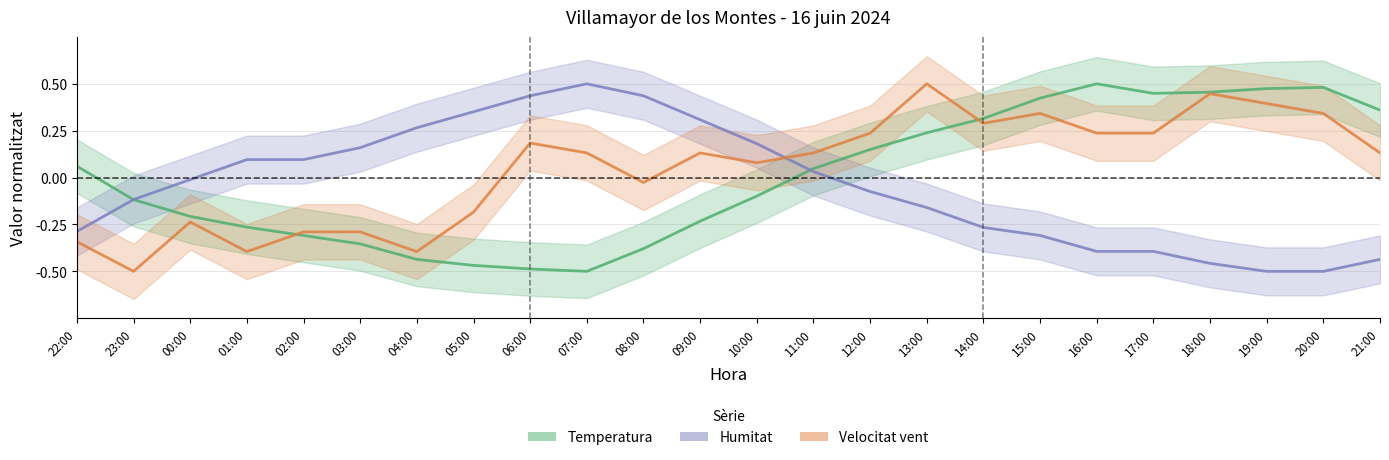

How many times do Humitat and Velocitat vent cross each other?

1